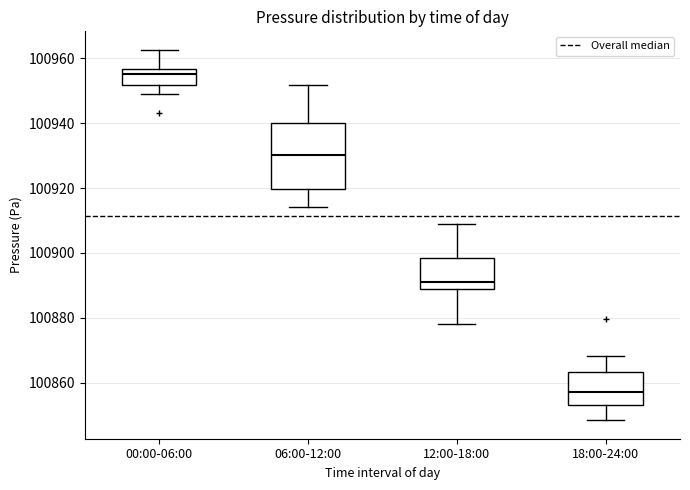

Which box's median line is the highest?

00:00-06:00